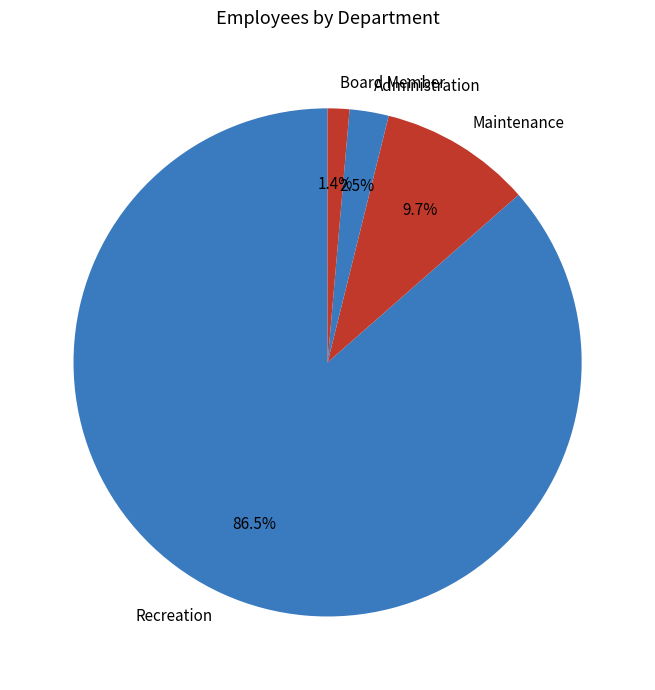

Is there any slice that represents more than half of the pie?

Yes